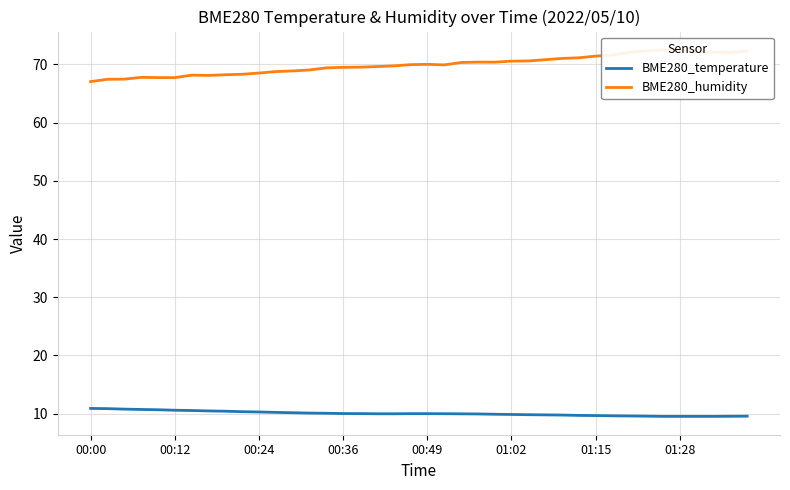

Which series has the widest spread of values?

BME280_humidity